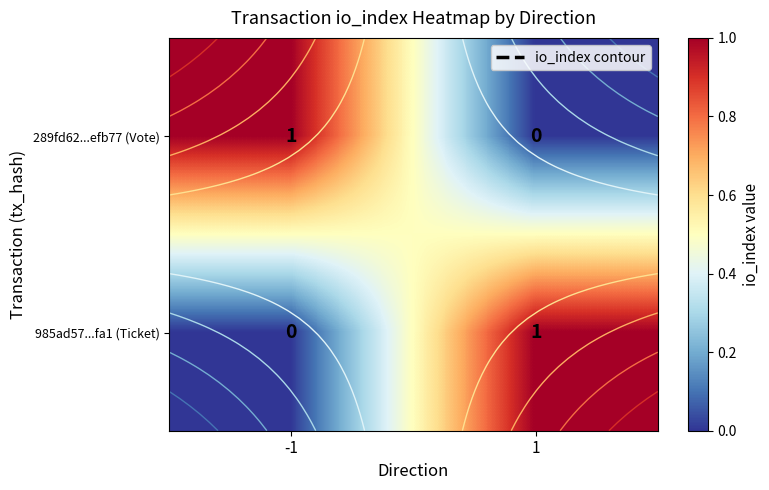

At which label does 289fd62...efb77 (Vote) reach its minimum?

1